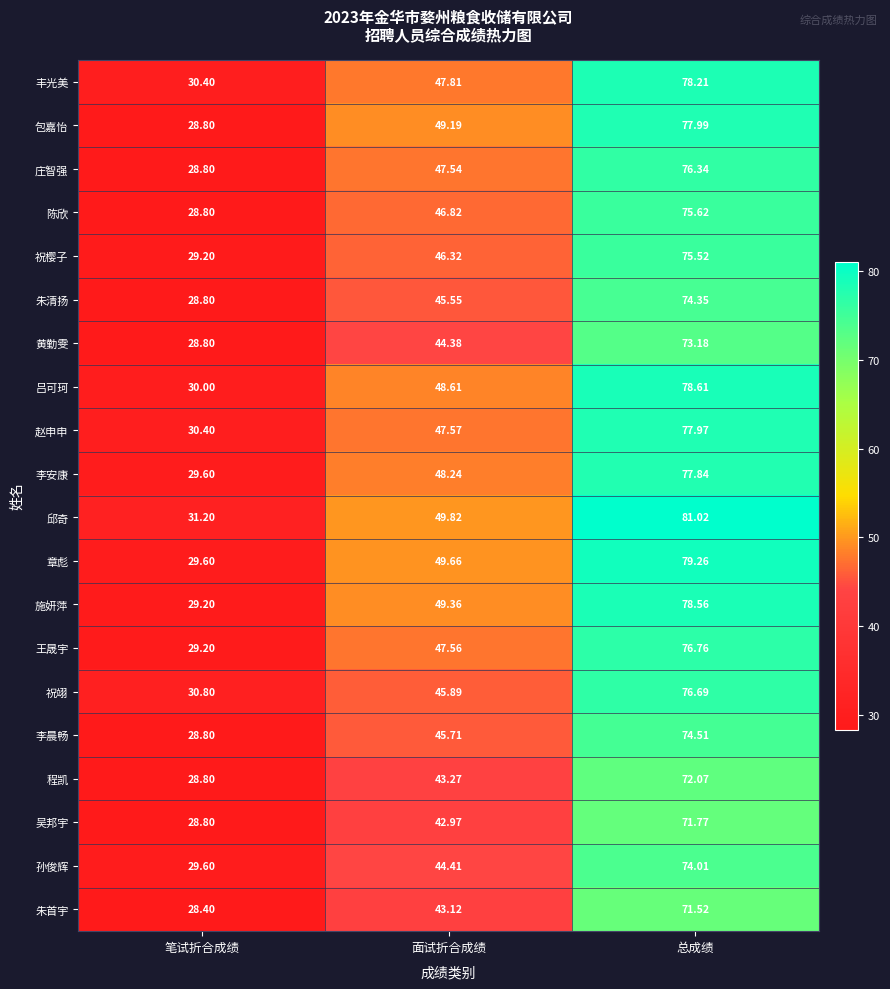

What is the smallest value displayed?

28.4